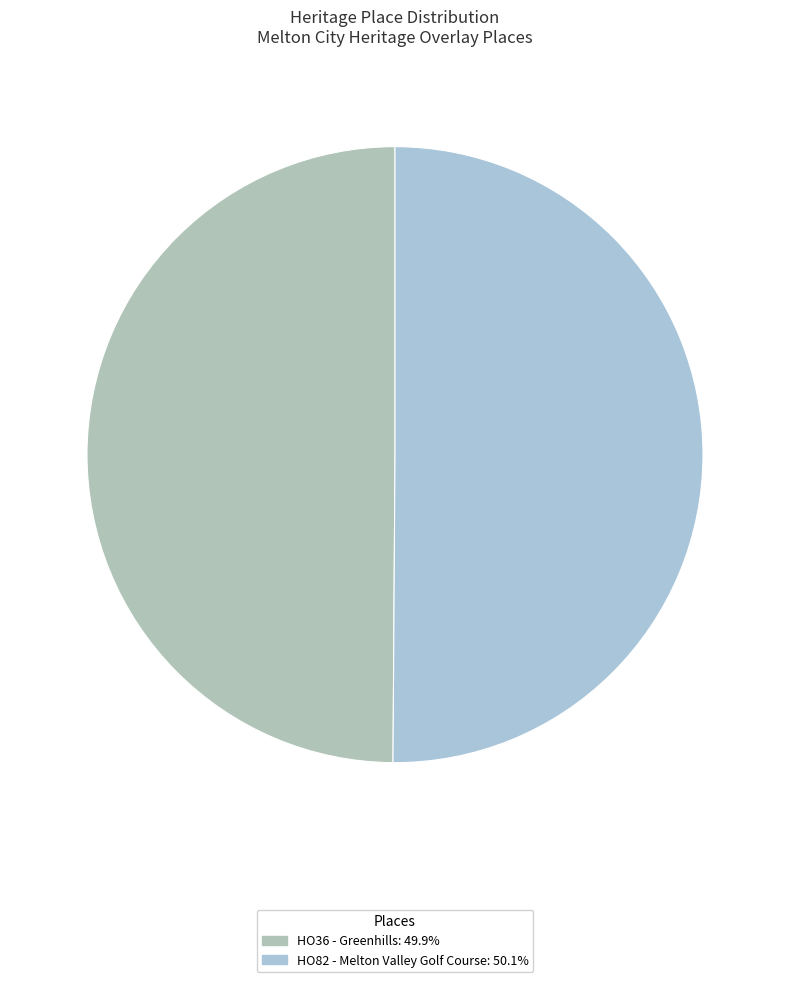

Is it true that HO82 - Melton Valley Golf Course is 36% of the pie?

False